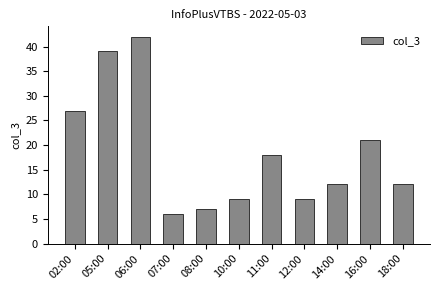

What is the value of the 2nd bar from the left?

39